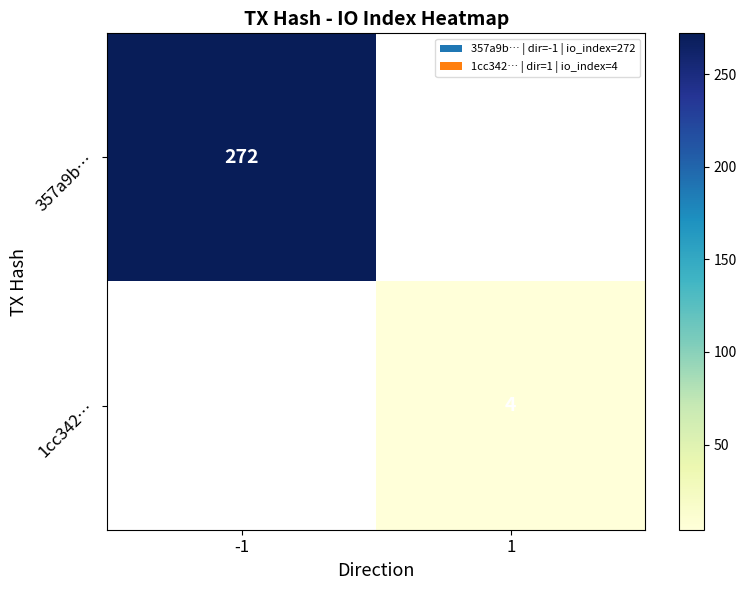

The value of 357a9b… at -1 is 475. True or false?

False